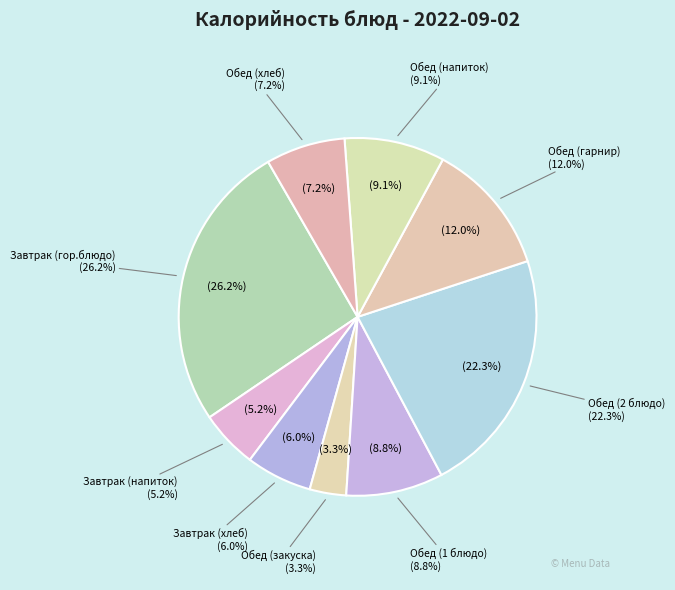

What is the largest slice in the pie chart?

Завтрак (гор.блюдо)